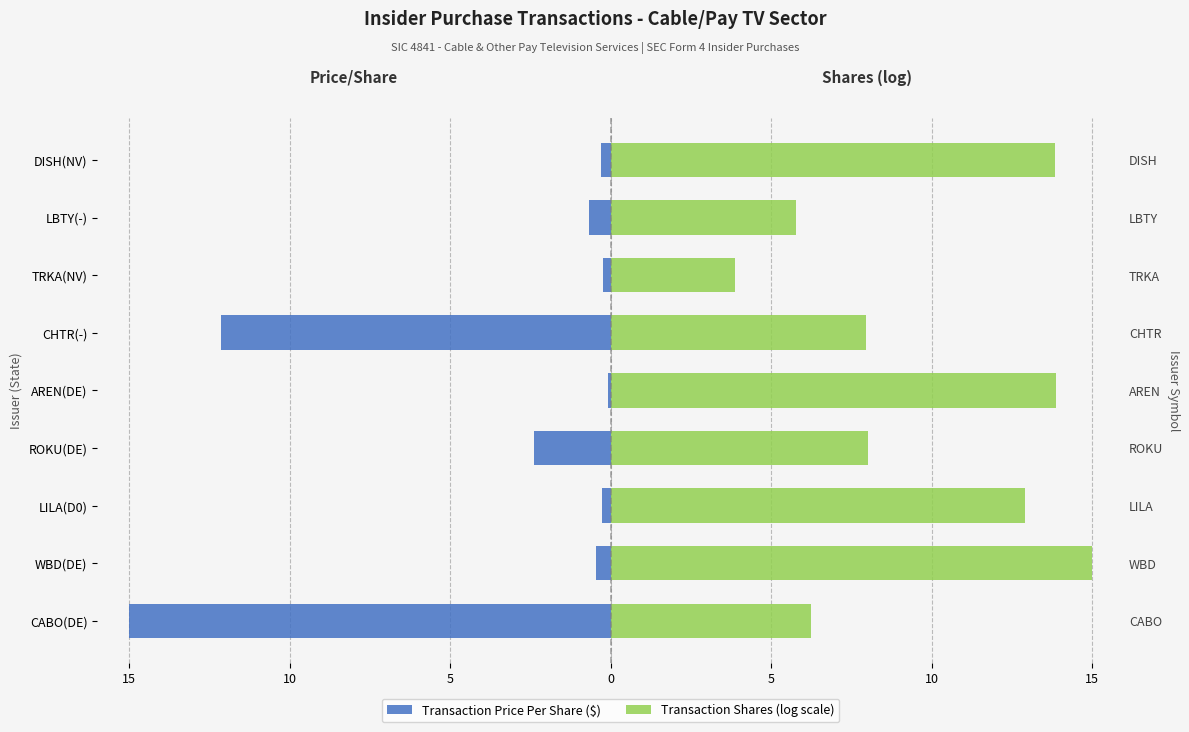

Rank the series at LBTY(-) from lowest to highest value.

Transaction Price Per Share ($), Transaction Shares (log scale)